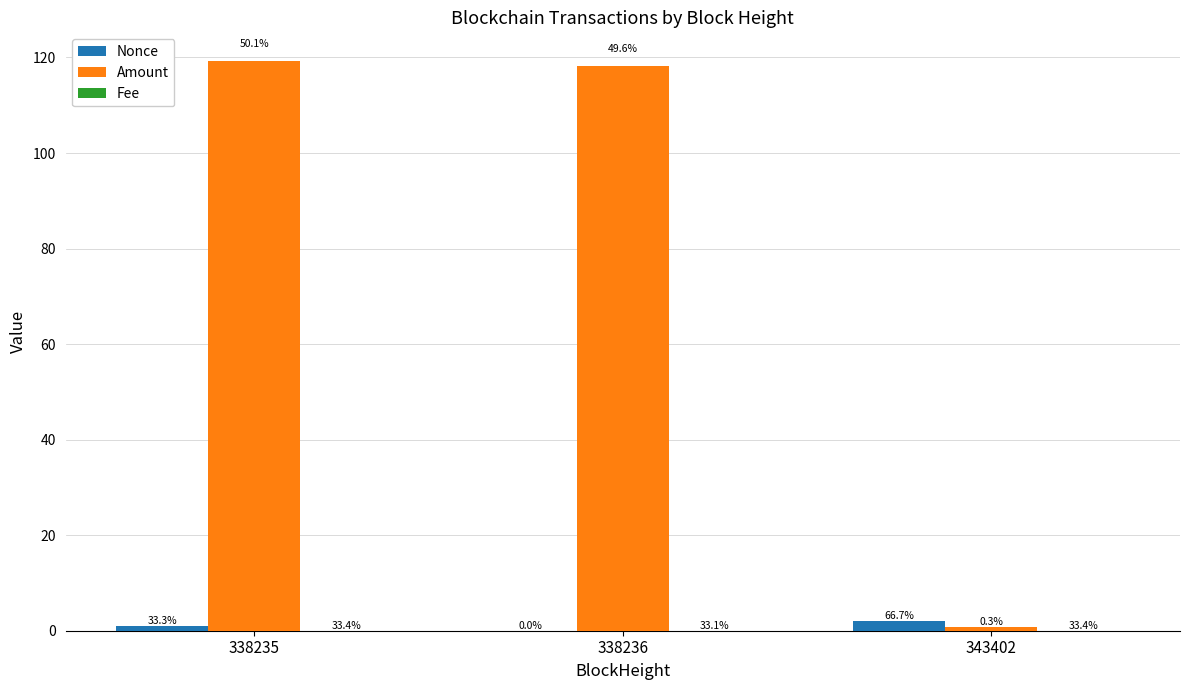

At how many categories does at least one series exceed 82?

2